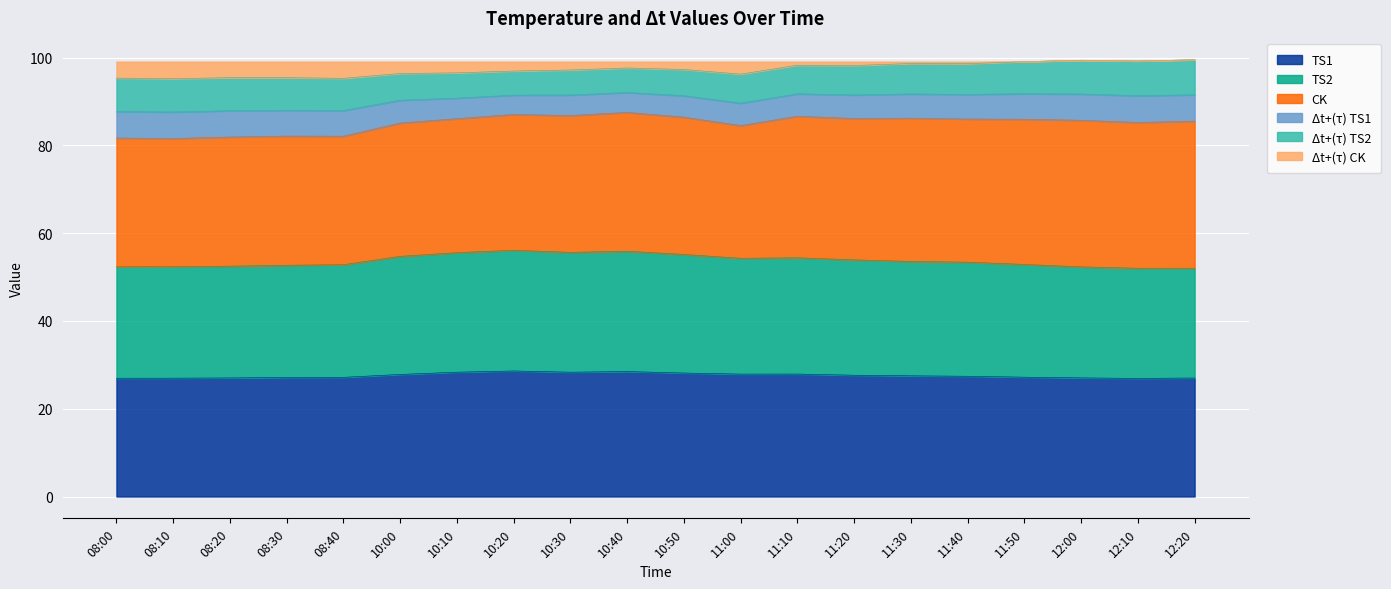

What is the sum of all TS1 values?

551.3